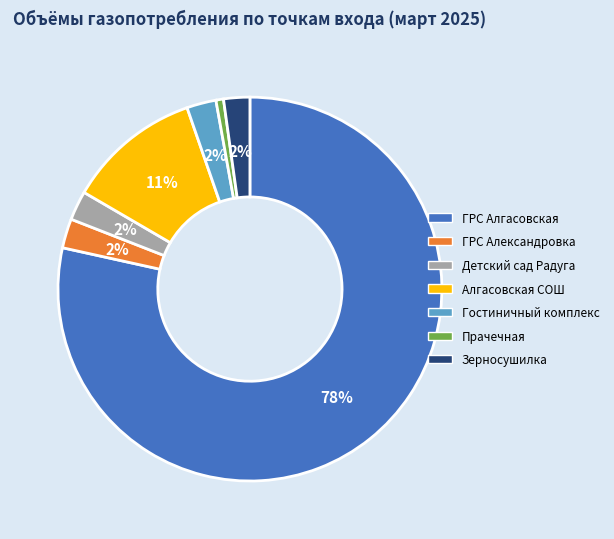

What is the majority slice?

ГРС Алгасовская